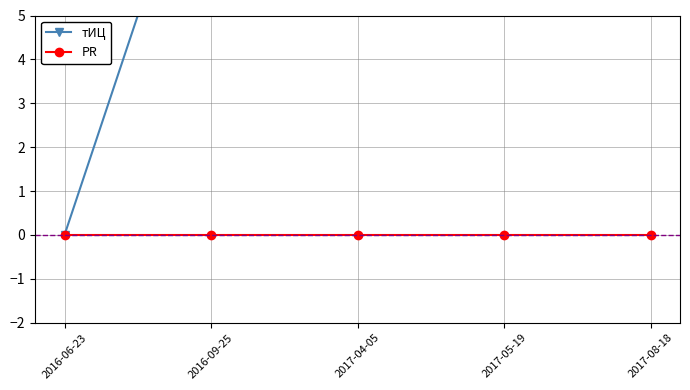

List the series in order of their overall mean, lowest first.

PR, тИЦ